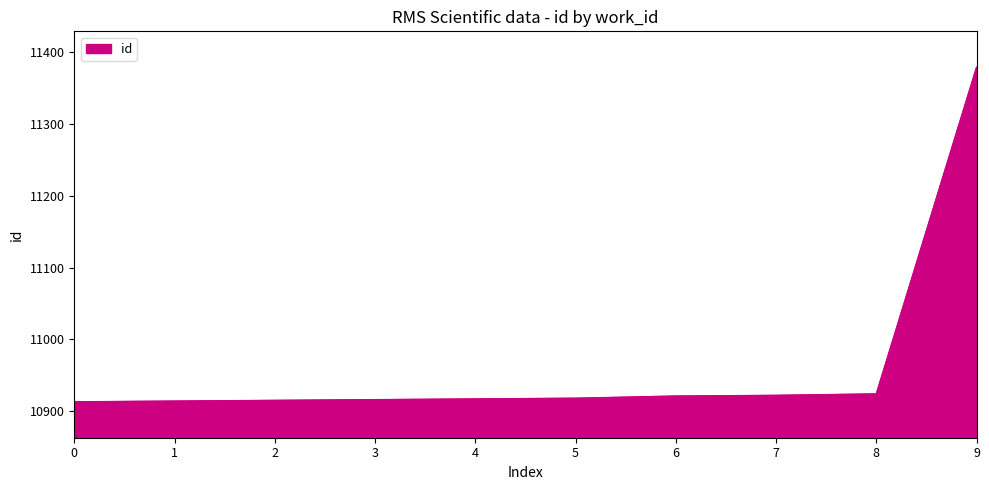

What is the difference between the maximum and minimum values?

466